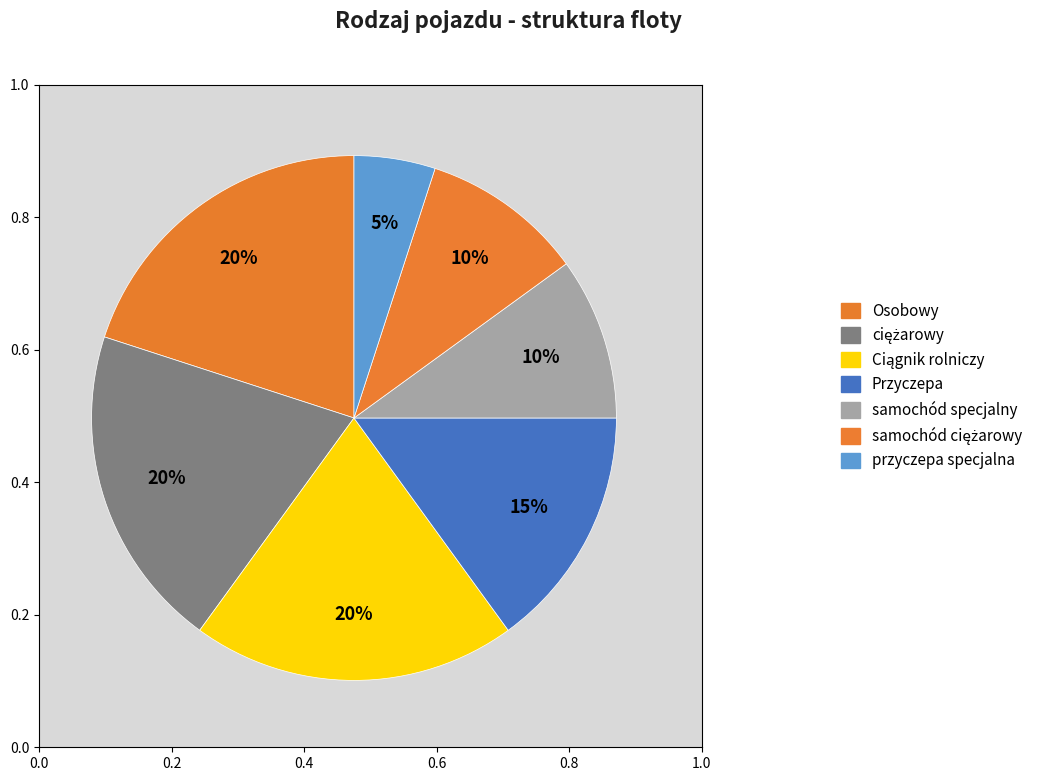

Count the number of slices in the pie.

7